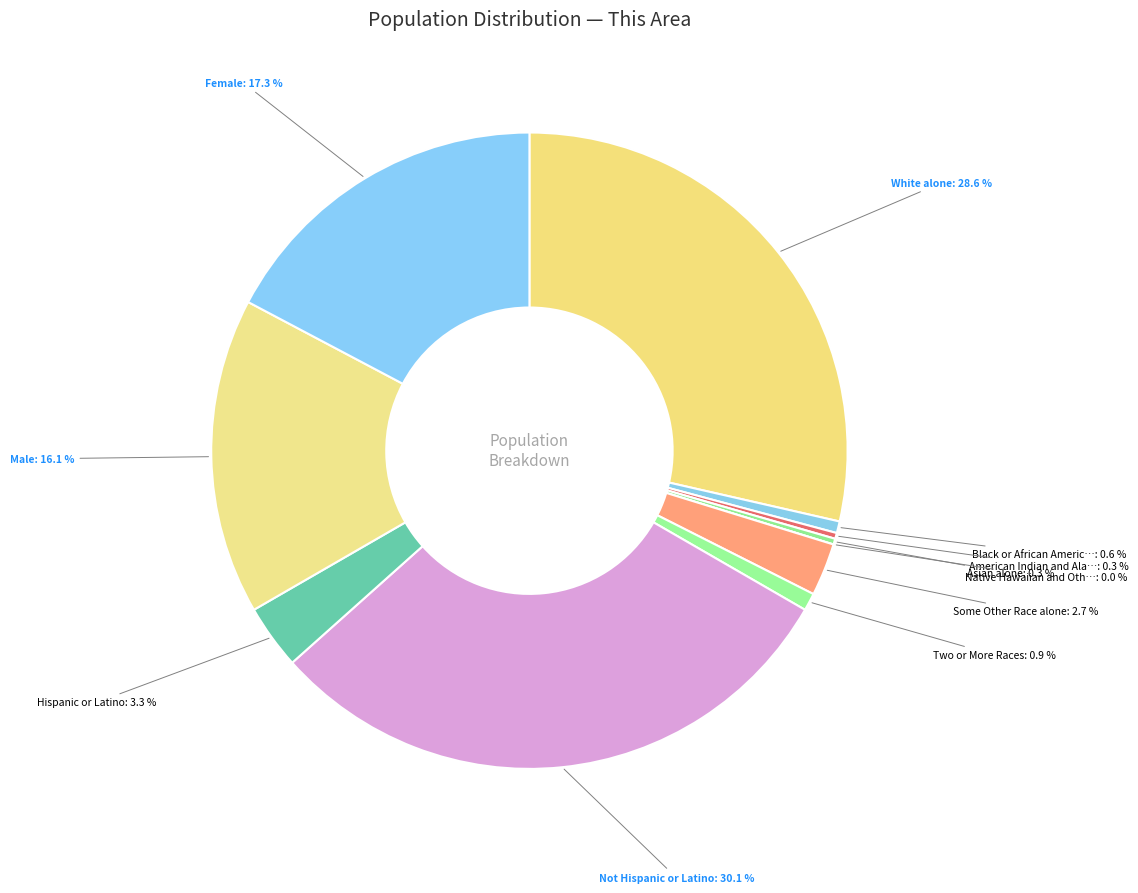

How many segments does this pie chart have?

11